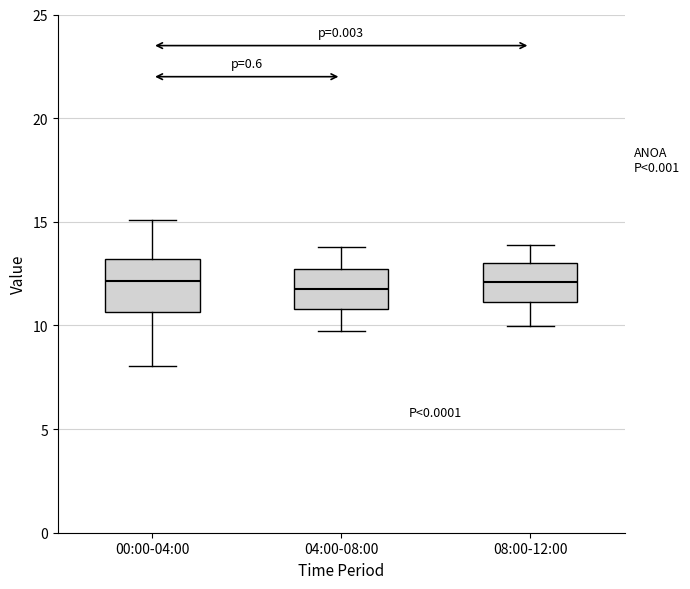

Which box is the tallest, from its lower edge to its upper edge?

00:00-04:00